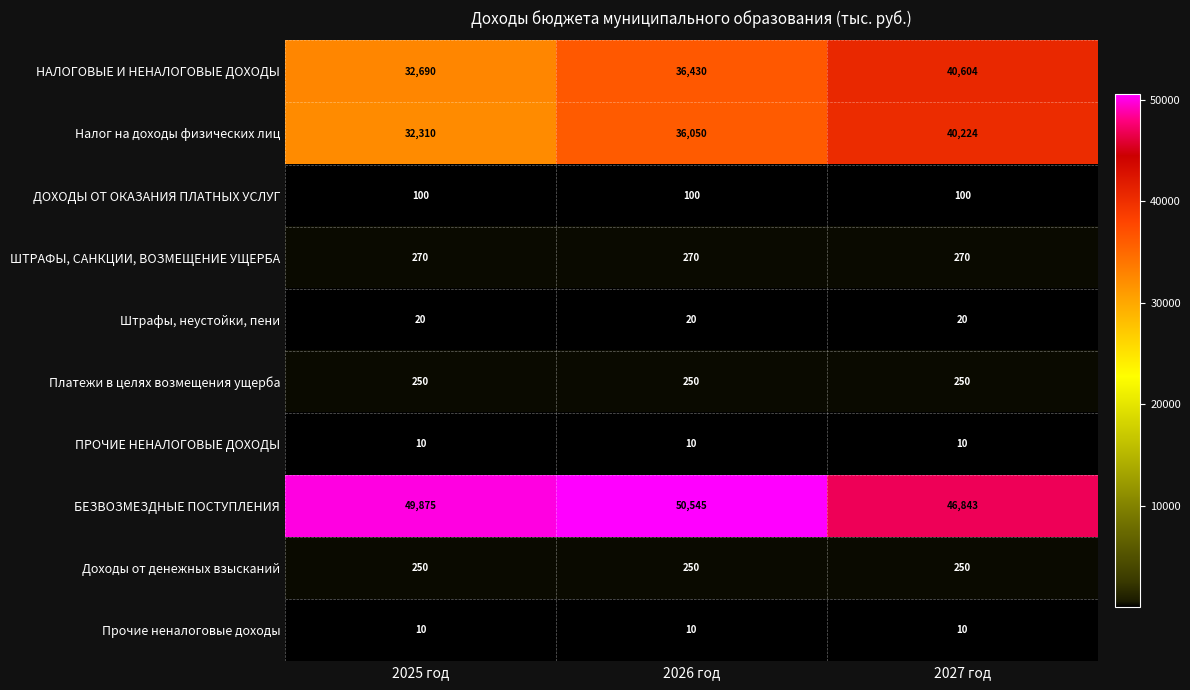

Reading right to left, transcribe all the data shown in this chart.

НАЛОГОВЫЕ И НЕНАЛОГОВЫЕ ДОХОДЫ: 2027 год=40604	2026 год=36430	2025 год=32690
Налог на доходы физических лиц: 2027 год=40224	2026 год=36050	2025 год=32310
ДОХОДЫ ОТ ОКАЗАНИЯ ПЛАТНЫХ УСЛУГ: 2027 год=100	2026 год=100	2025 год=100
ШТРАФЫ, САНКЦИИ, ВОЗМЕЩЕНИЕ УЩЕРБА: 2027 год=270	2026 год=270	2025 год=270
Штрафы, неустойки, пени: 2027 год=20	2026 год=20	2025 год=20
Платежи в целях возмещения ущерба: 2027 год=250	2026 год=250	2025 год=250
ПРОЧИЕ НЕНАЛОГОВЫЕ ДОХОДЫ: 2027 год=10	2026 год=10	2025 год=10
БЕЗВОЗМЕЗДНЫЕ ПОСТУПЛЕНИЯ: 2027 год=46843	2026 год=50545	2025 год=49875
Доходы от денежных взысканий: 2027 год=250	2026 год=250	2025 год=250
Прочие неналоговые доходы: 2027 год=10	2026 год=10	2025 год=10